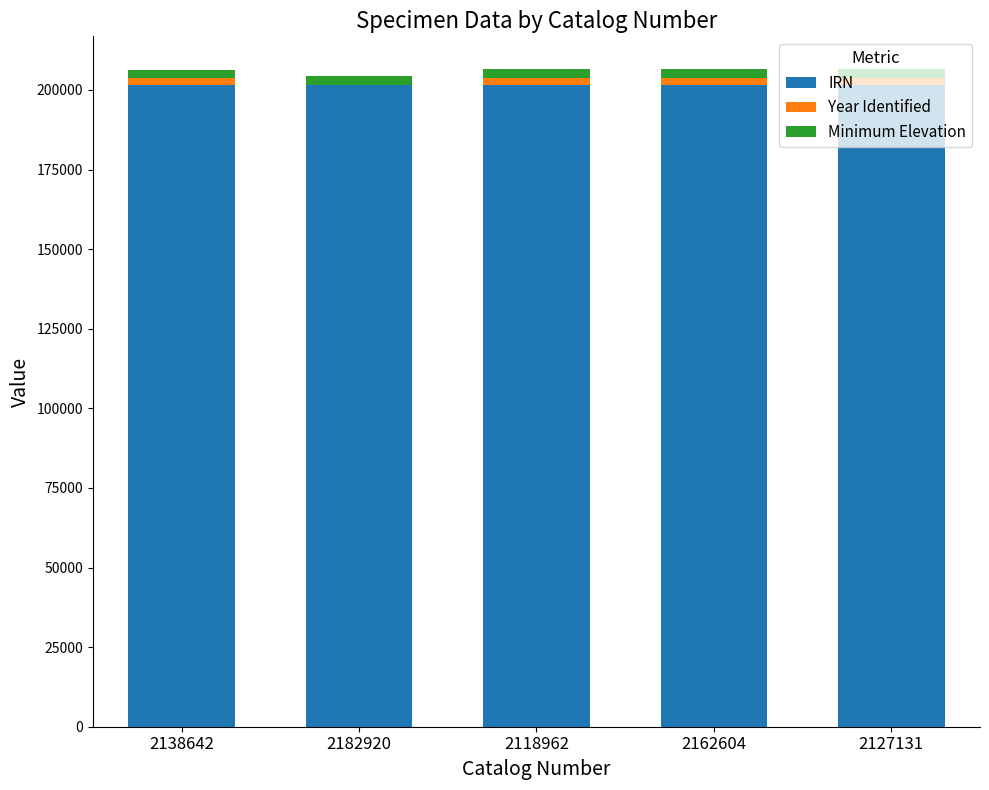

Does the chart contain stacked bars?

Yes